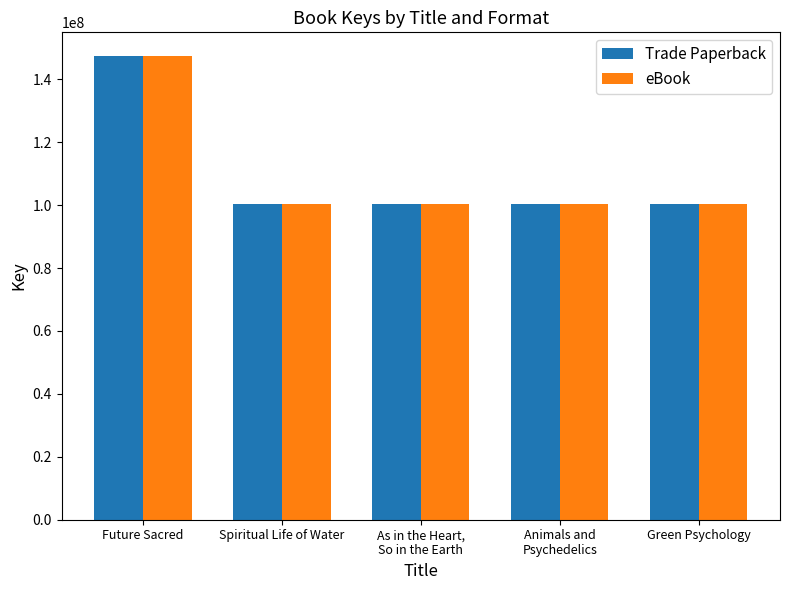

What is the difference between the second highest and minimum values in the eBook series?

2632